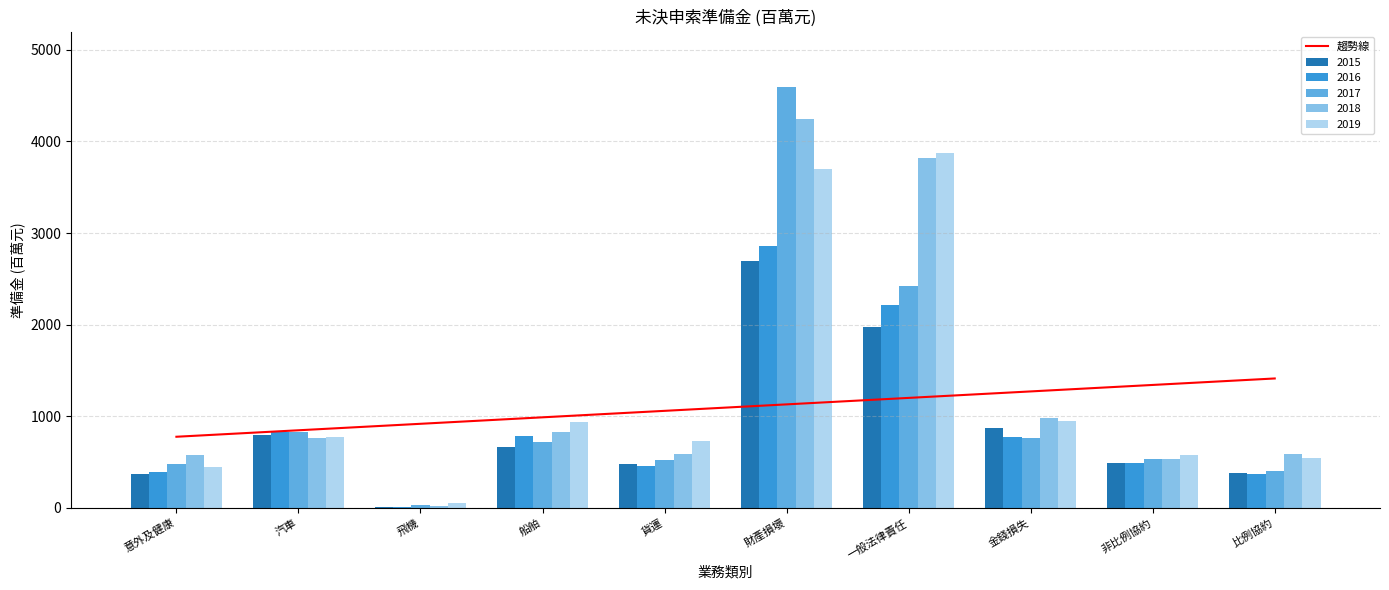

True or false: 趨勢線 has a value of 1290.0 at 意外及健康.

False